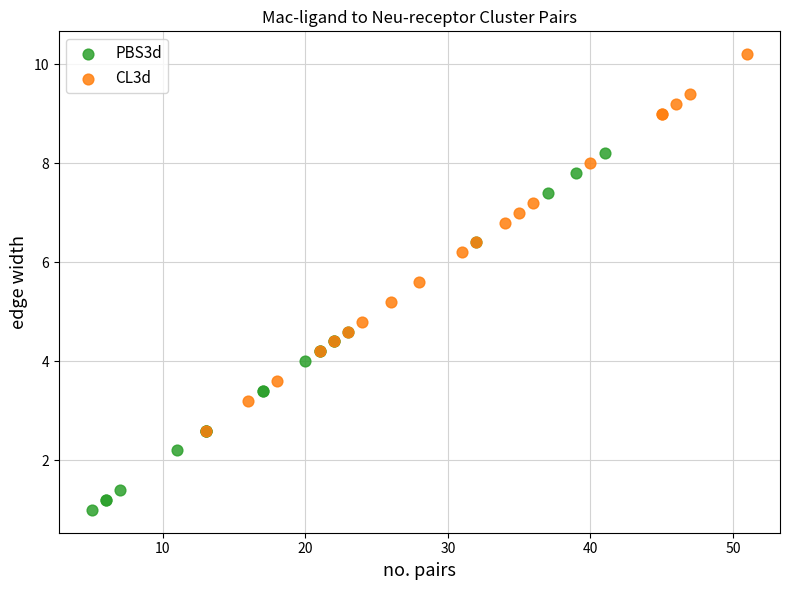

Which series reaches the maximum Y coordinate?

CL3d